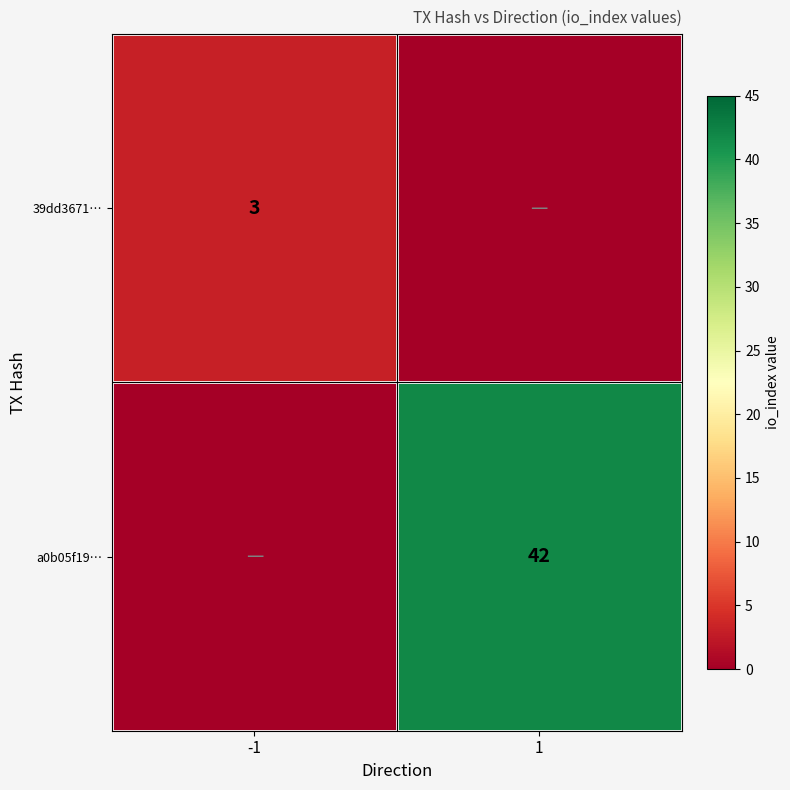

The a0b05f19… series shows 58 at 1. True or false?

False